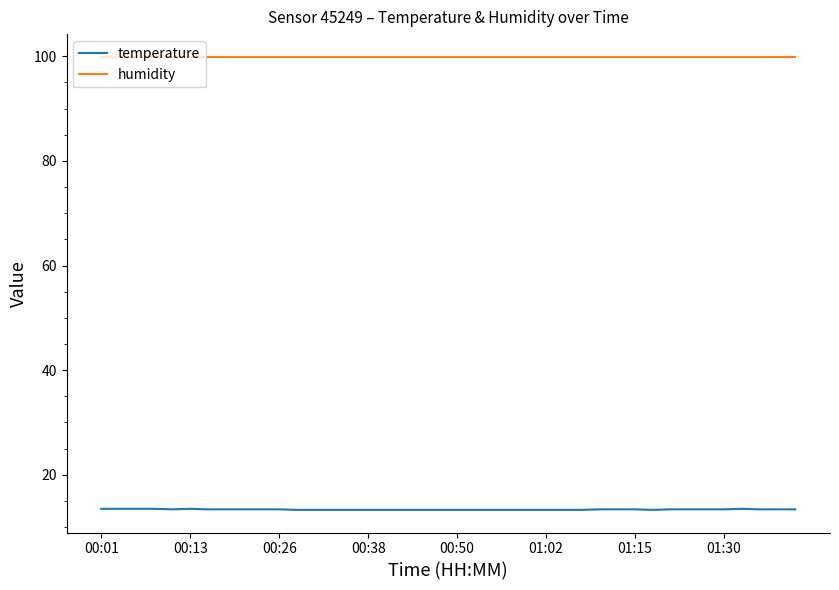

Rank the series by their maximum value, from highest to lowest.

humidity, temperature